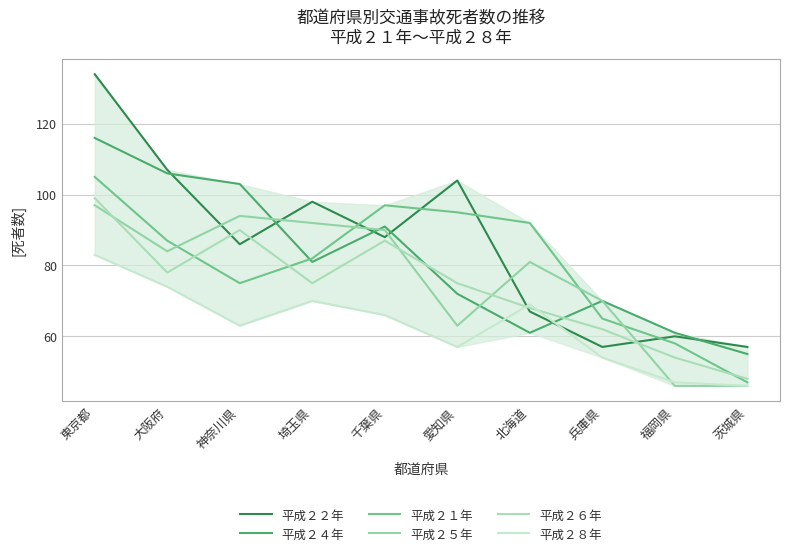

In 平成２６年, how many points are lower than both neighbors (excluding endpoints)?

2